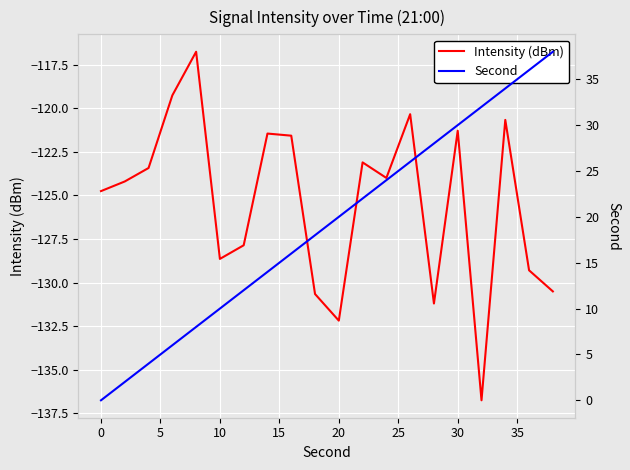

What is the difference between the maximum and second lowest values in the Intensity (dBm) series?

15.4